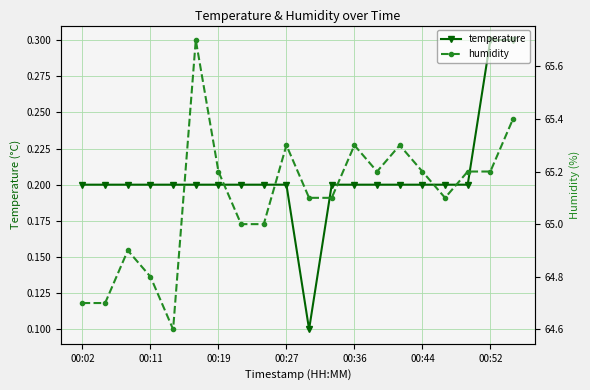

How many data points does each series have?

20